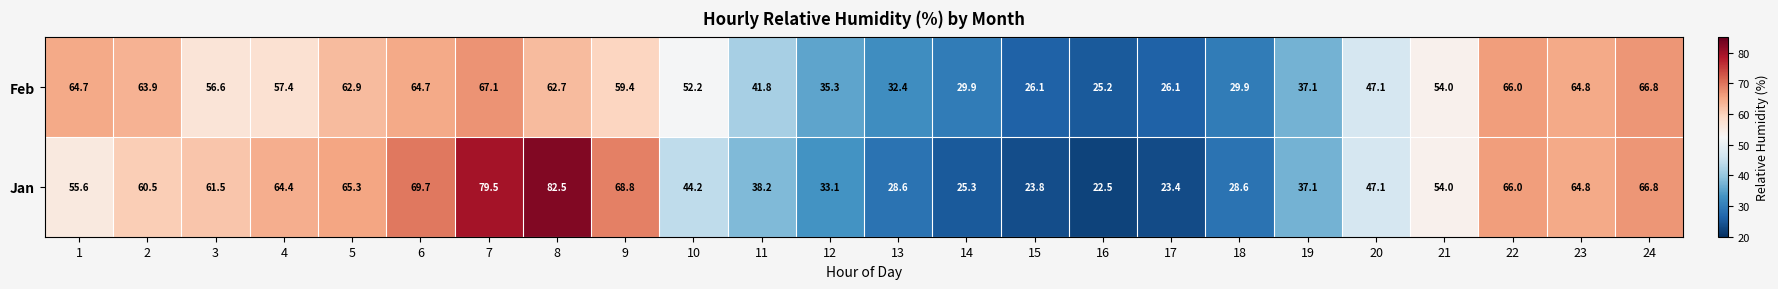

At which label does Jan reach its peak?

8